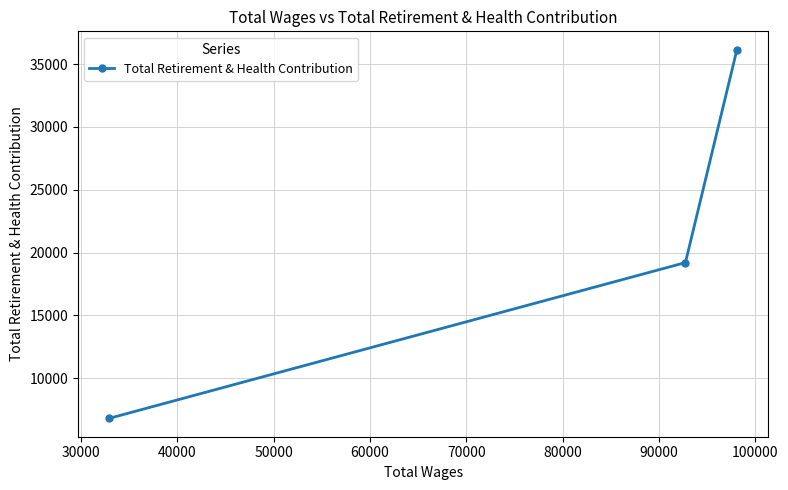

Is this an area chart (filled region under the line)?

No